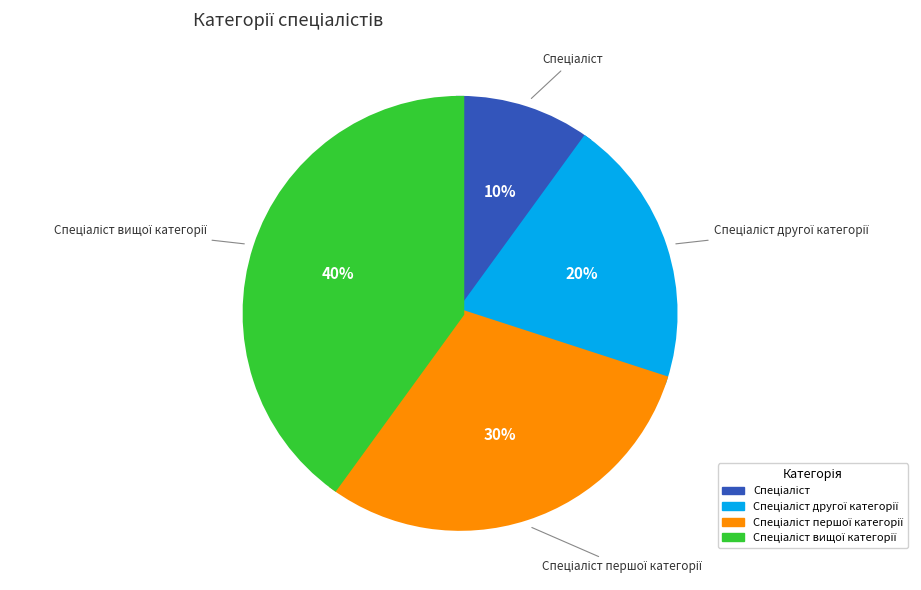

To the nearest percent, what is the average slice percentage?

25%